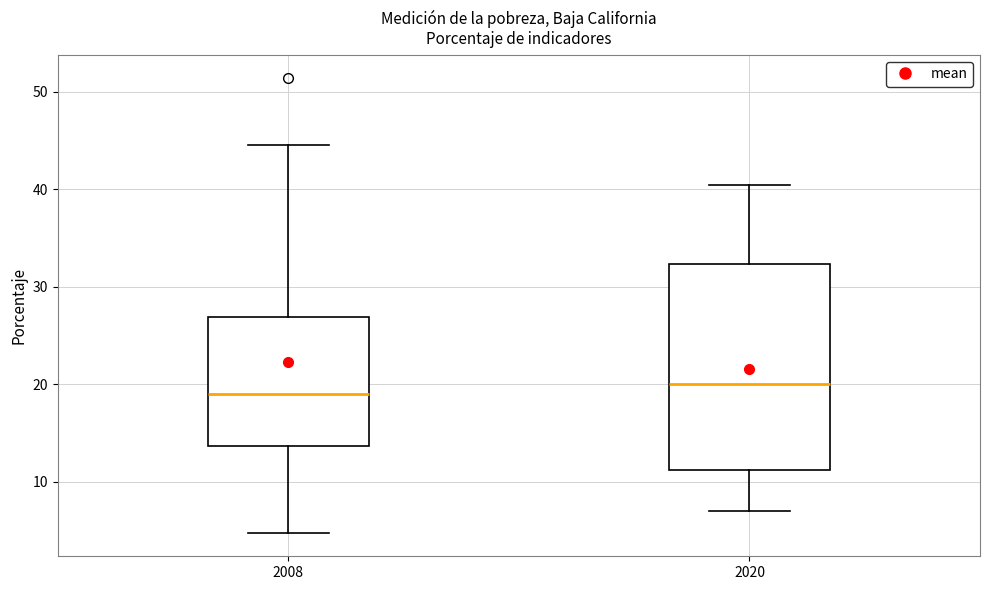

Reading left to right, transcribe this box plot: for each box, give where its median line is, the range the box spans, and where its two whiskers end, as read against the y-axis. The values are not printed on the chart, so give them approximately, as read against the axis.

2008: median 19, box 14 to 27, whiskers 5 to 45
2020: median 20, box 11 to 32, whiskers 7 to 40